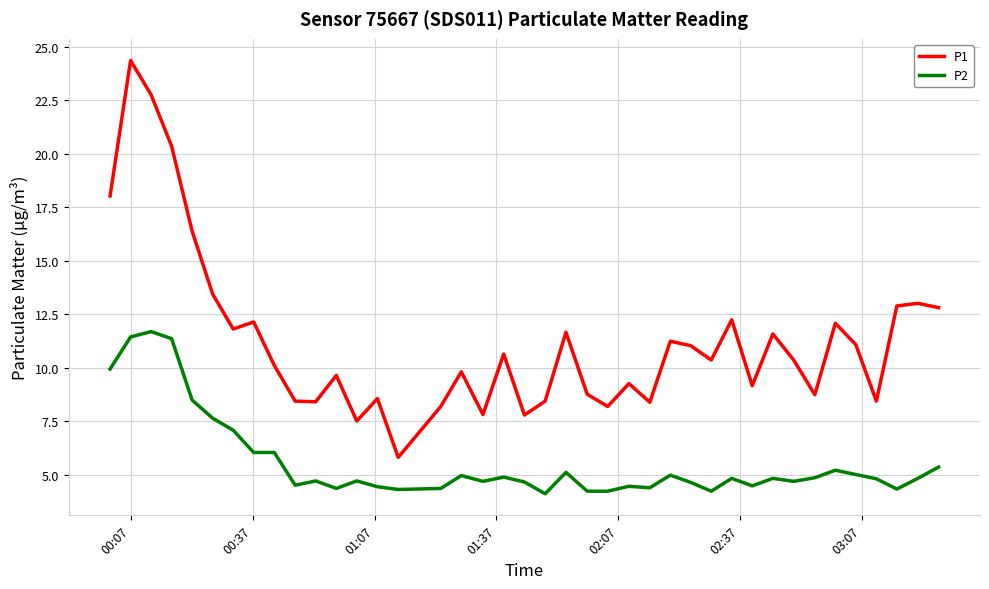

List the series in order of their overall mean, lowest first.

P2, P1